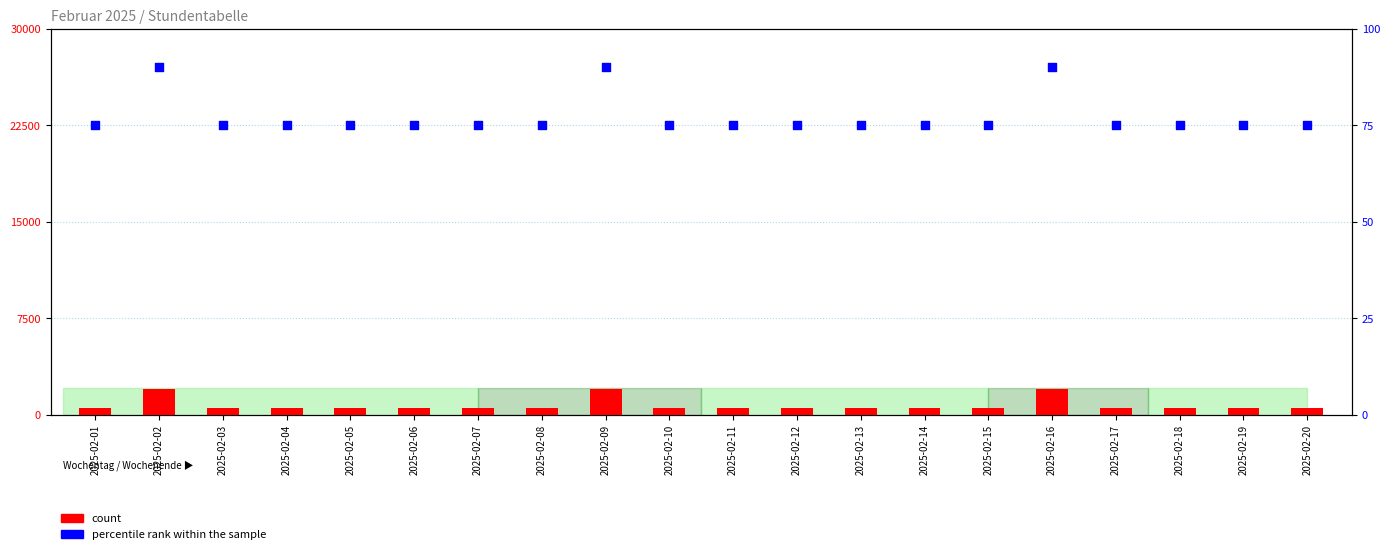

What are all the series names shown in the legend?

count, percentile rank within the sample